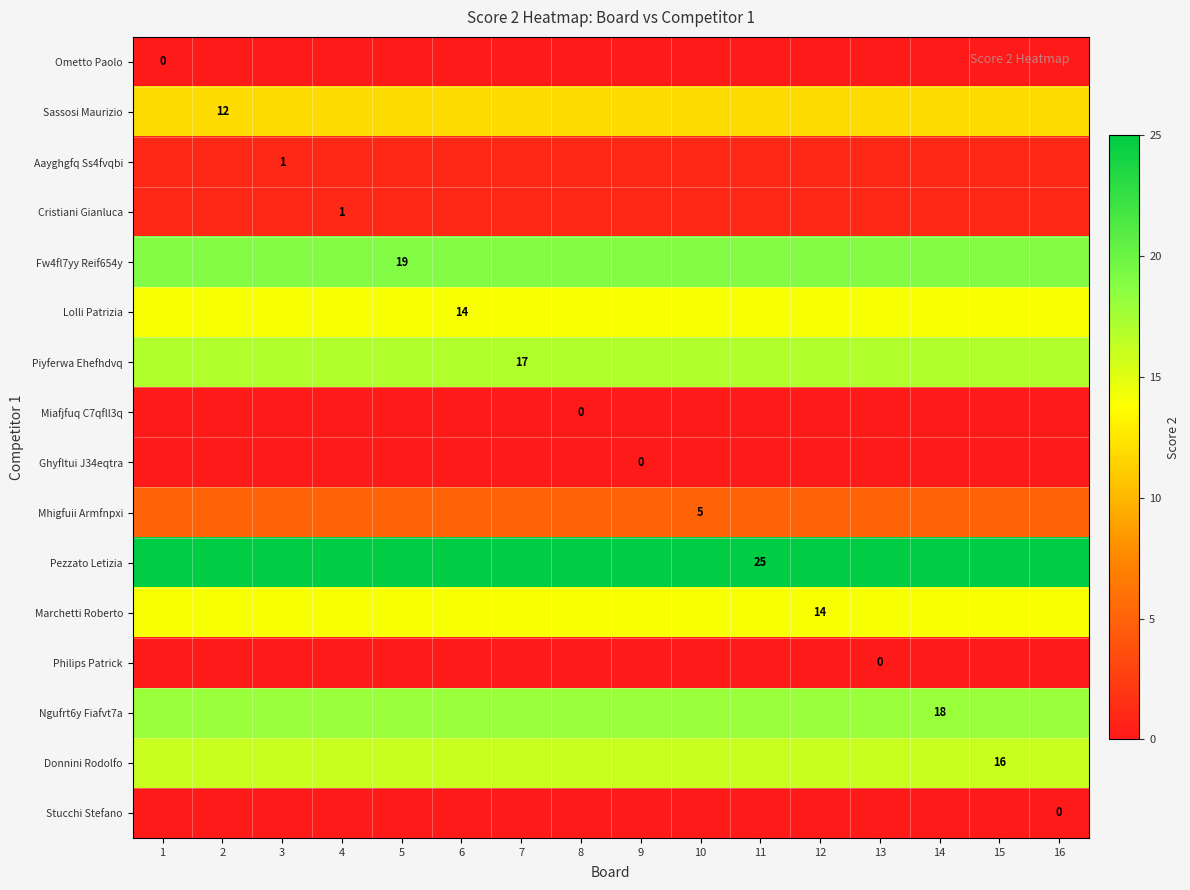

True or false: Ometto Paolo has a value of 0 at 7.

True